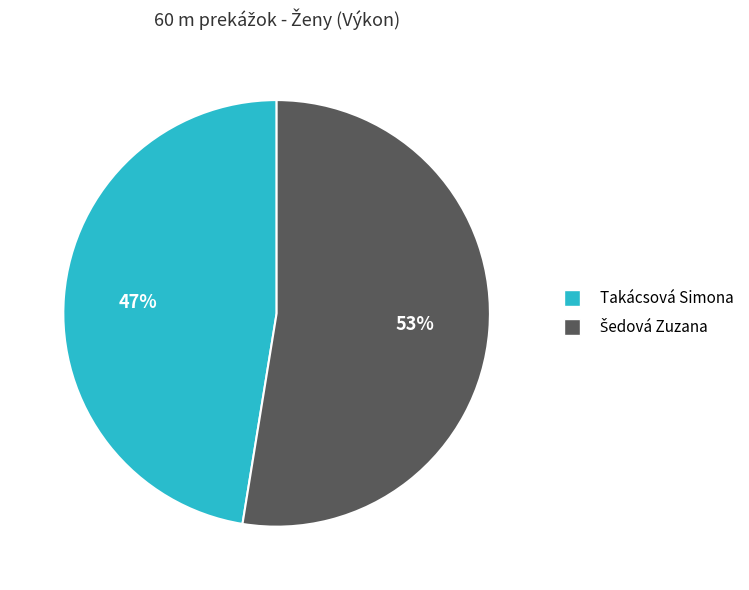

True or false: Takácsová Simona accounts for 38% of the total.

False